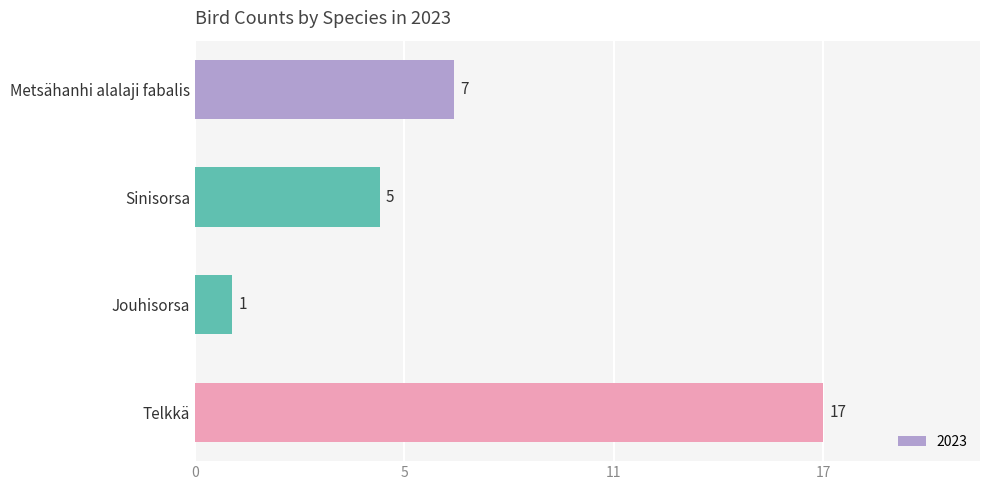

The chart shows a value of 1 at Jouhisorsa. True or false?

True